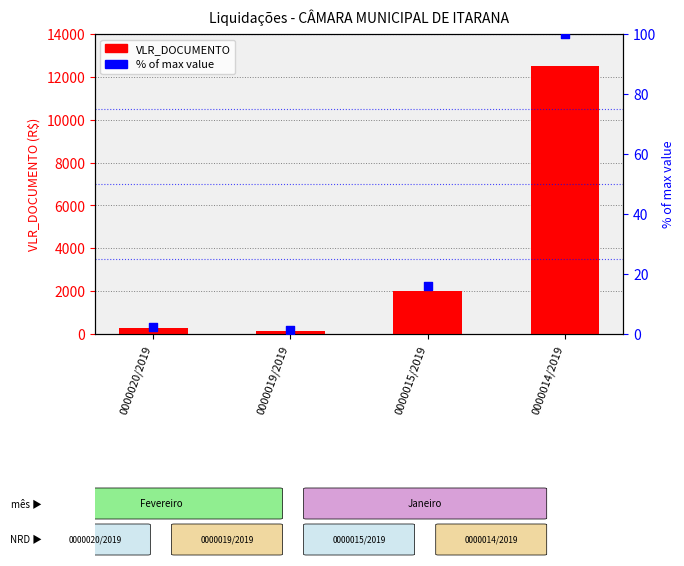

What are all the series names shown in the legend?

VLR_DOCUMENTO, % of max value